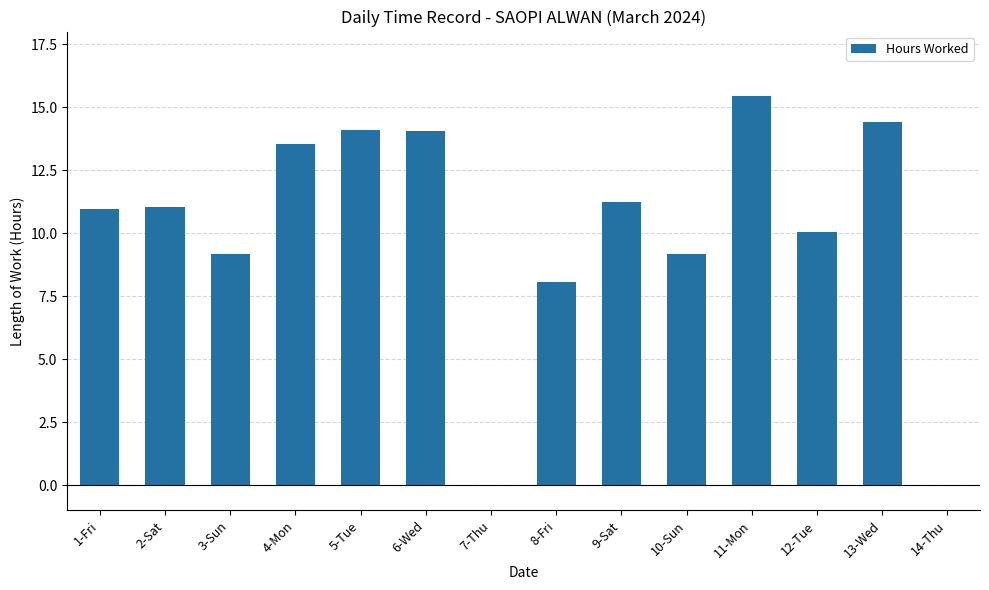

Are the bars horizontal?

No